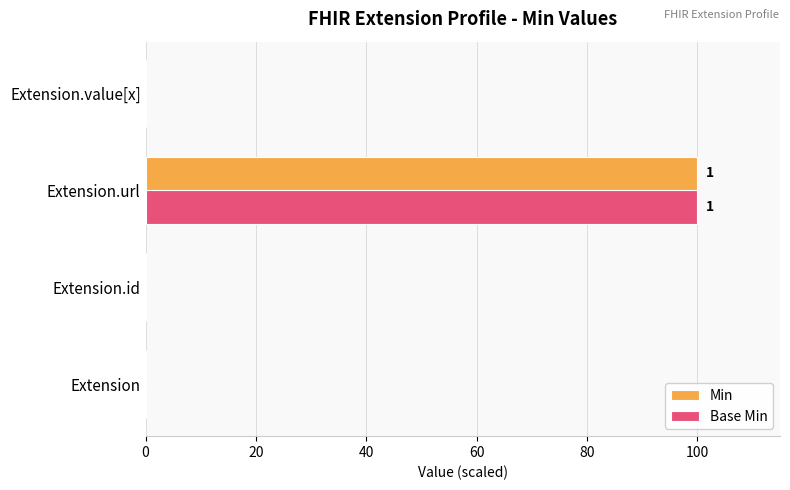

What is the maximum value for Min?

100